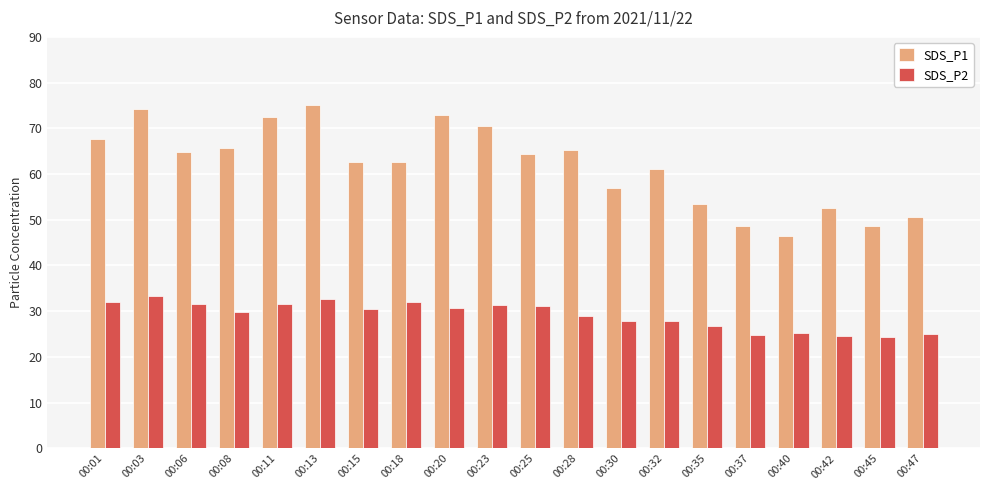

Is the value of SDS_P2 at 00:28 greater than the value of SDS_P1 at 00:08?

No